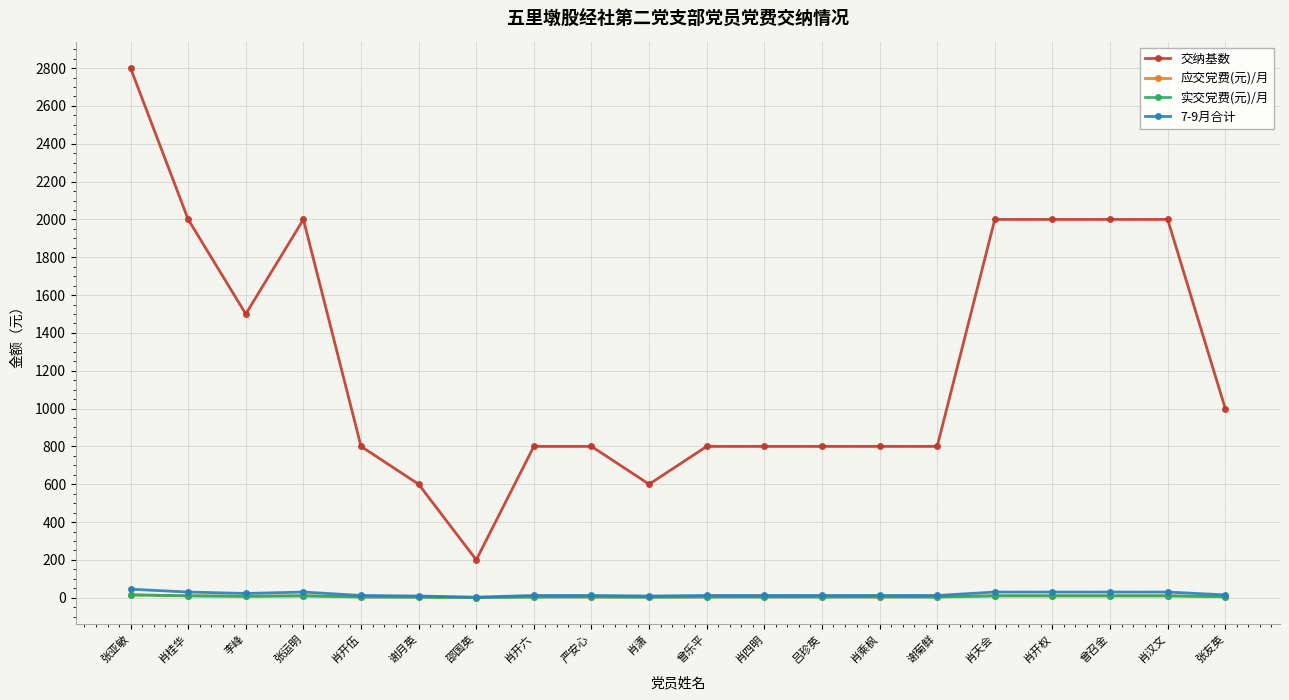

Does the chart have visible grid lines?

Yes